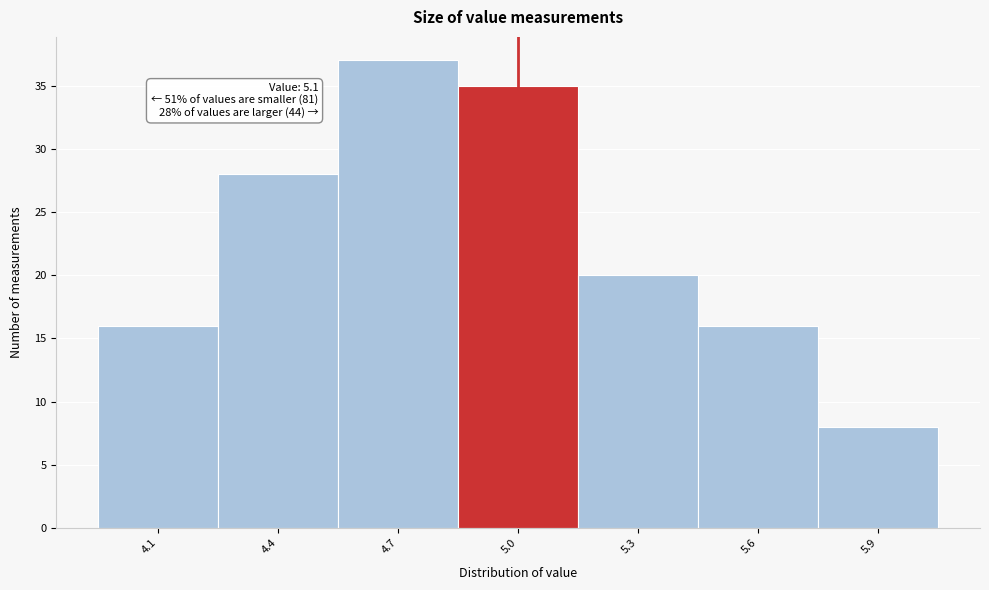

Which range on the x-axis has the tallest bar?

4.55 to 4.85